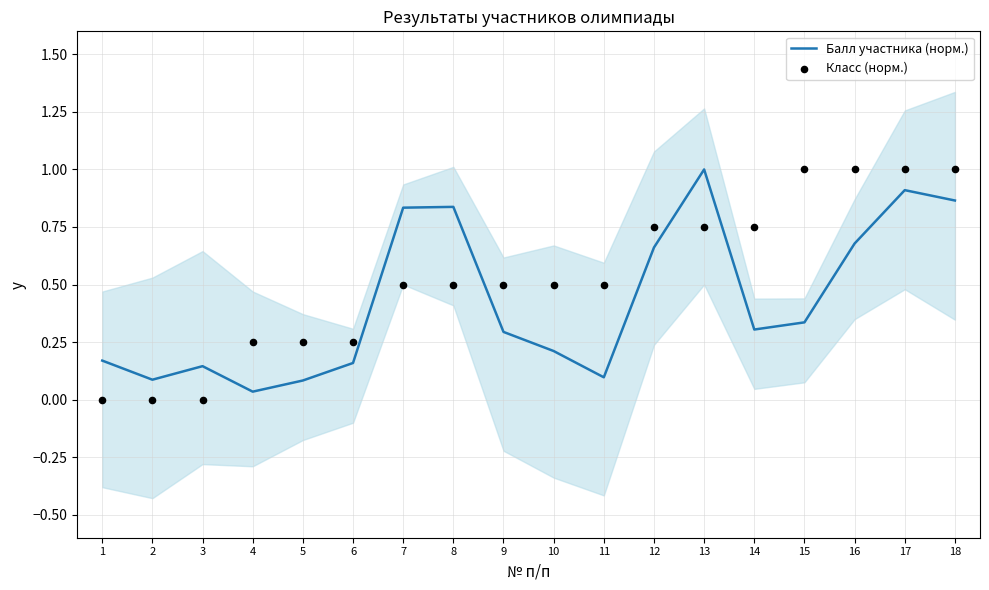

What is the total value across all series at 13?

1.8